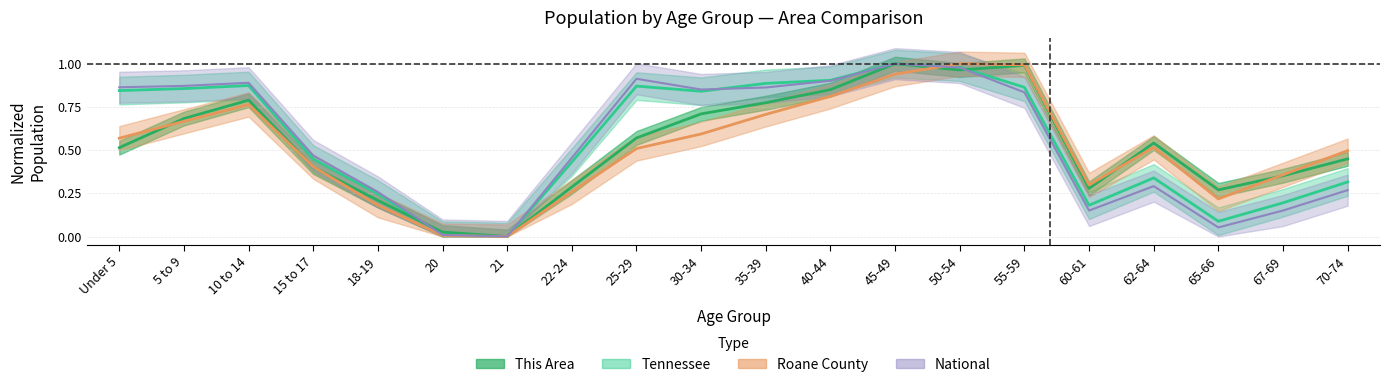

At 22-24, list the series in order from smallest to largest.

Roane County, This Area, Tennessee, National